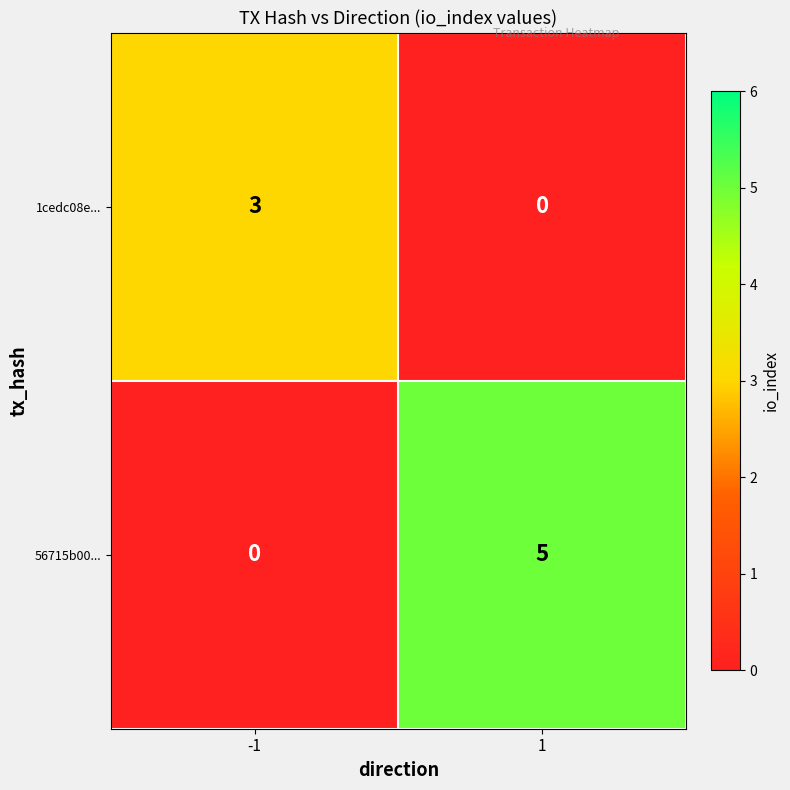

What is the approximate value of 1cedc08e... at -1?

3